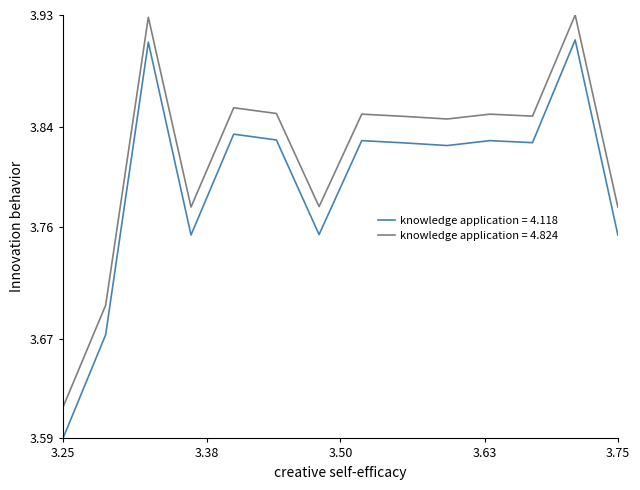

Which series has the widest spread of values?

knowledge application = 4.118